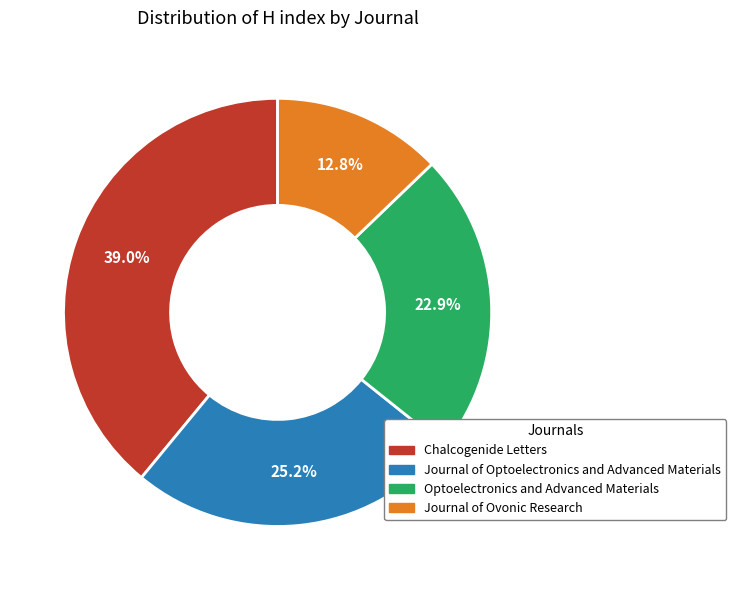

Is there any slice that represents more than half of the pie?

No